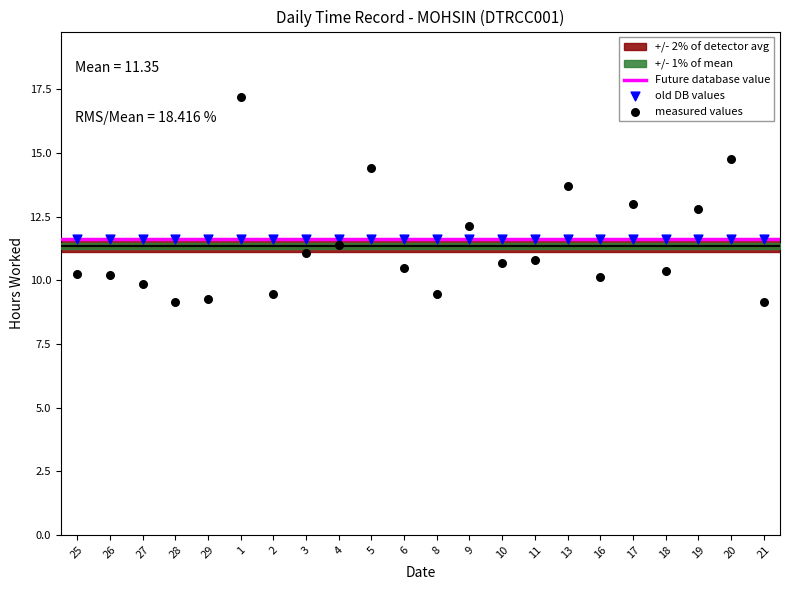

Which series contains the lowest Y value?

measured values